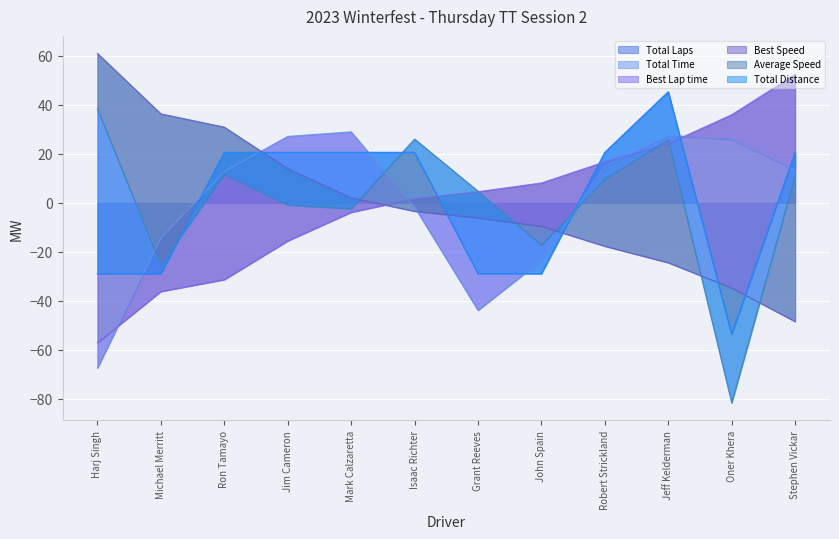

How many values in Best Lap time are below zero?

5